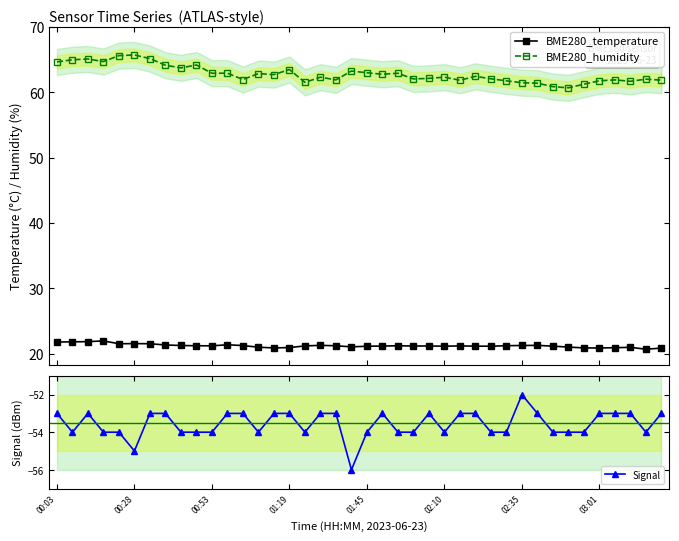

How many series are shown in this chart?

3